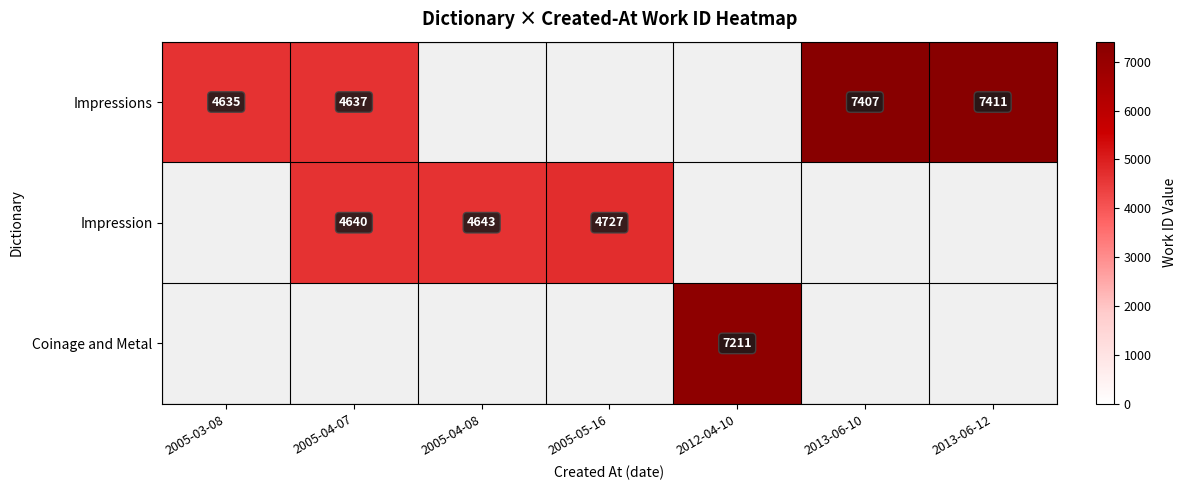

The value of Impressions at 2013-06-12 is 3977. True or false?

False